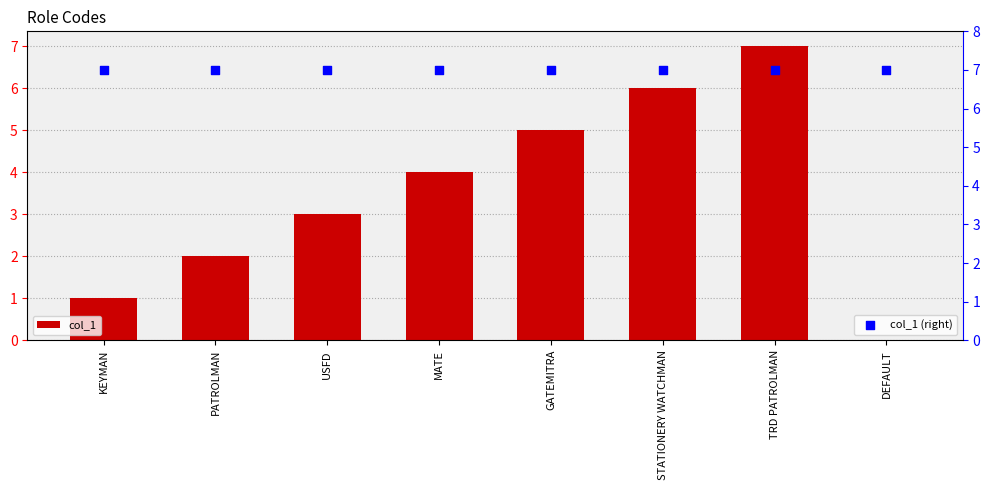

Which series reaches the minimum Y coordinate?

col_1